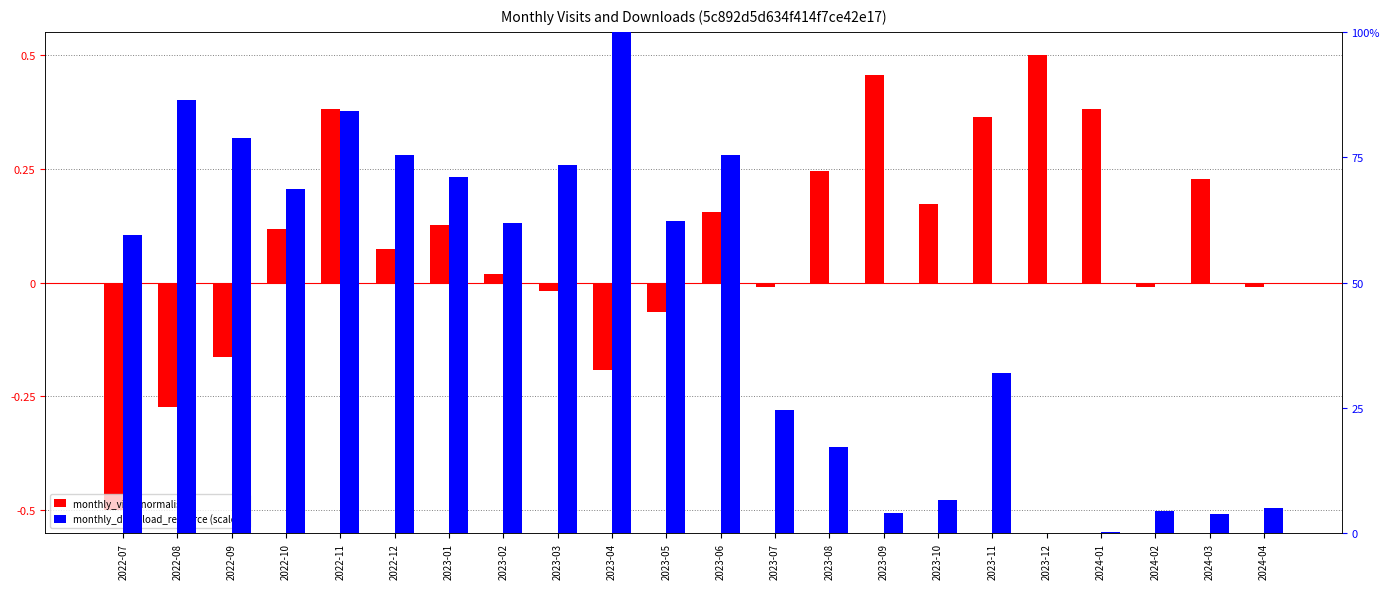

What is the highest value of the monthly_download_resource (scaled) series?

100.0